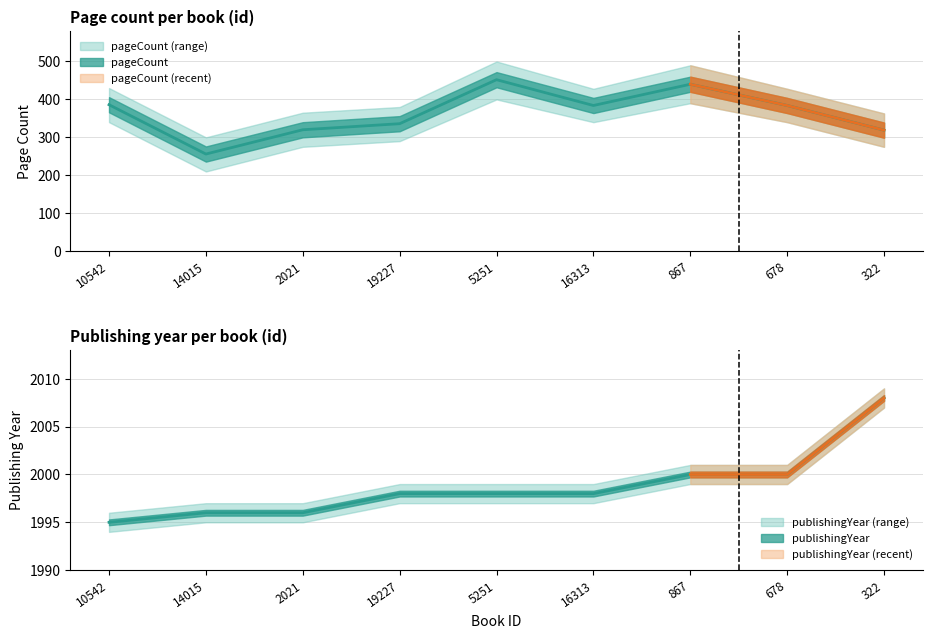

What is the difference between the publishingYear values at 5251 and 2021?

2